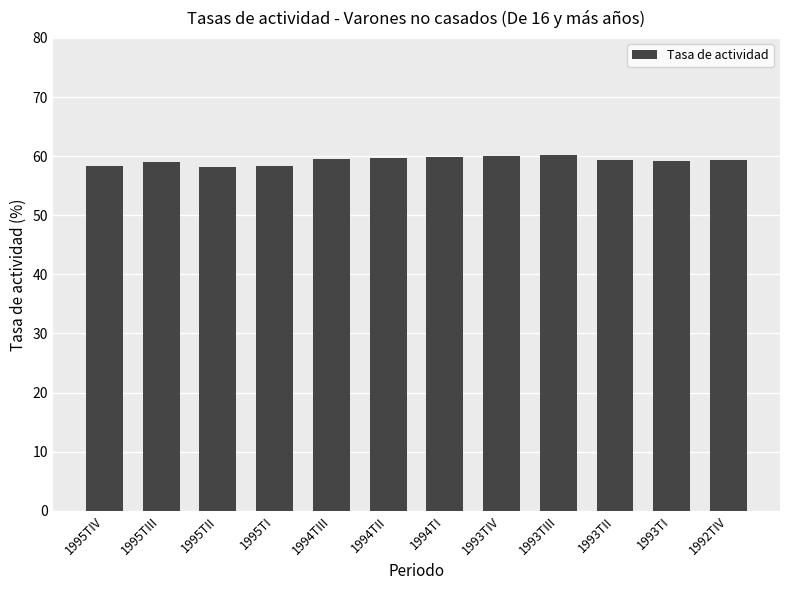

What is the sum of all values?

711.2